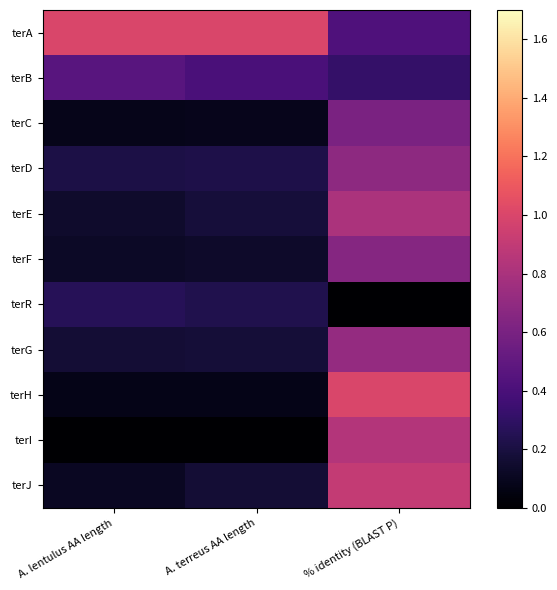

Reading left to right, list all the values displayed in this chart.

terA: A. lentulus AA length=1.0	A. terreus AA length=1.0	% identity (BLAST P)=0.4
terB: A. lentulus AA length=0.5	A. terreus AA length=0.4	% identity (BLAST P)=0.3
terC: A. lentulus AA length=0.1	A. terreus AA length=0.1	% identity (BLAST P)=0.6
terD: A. lentulus AA length=0.2	A. terreus AA length=0.2	% identity (BLAST P)=0.7
terE: A. lentulus AA length=0.1	A. terreus AA length=0.2	% identity (BLAST P)=0.8
terF: A. lentulus AA length=0.1	A. terreus AA length=0.1	% identity (BLAST P)=0.7
terR: A. lentulus AA length=0.3	A. terreus AA length=0.2	% identity (BLAST P)=0.0
terG: A. lentulus AA length=0.2	A. terreus AA length=0.2	% identity (BLAST P)=0.7
terH: A. lentulus AA length=0.1	A. terreus AA length=0.1	% identity (BLAST P)=1.0
terI: A. lentulus AA length=0.0	A. terreus AA length=0.0	% identity (BLAST P)=0.8
terJ: A. lentulus AA length=0.1	A. terreus AA length=0.2	% identity (BLAST P)=0.9